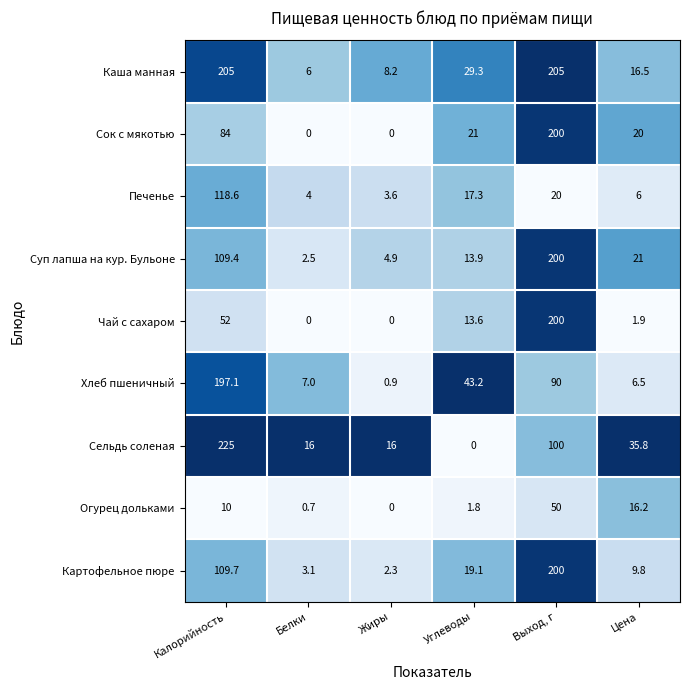

How many series are shown in this chart?

9